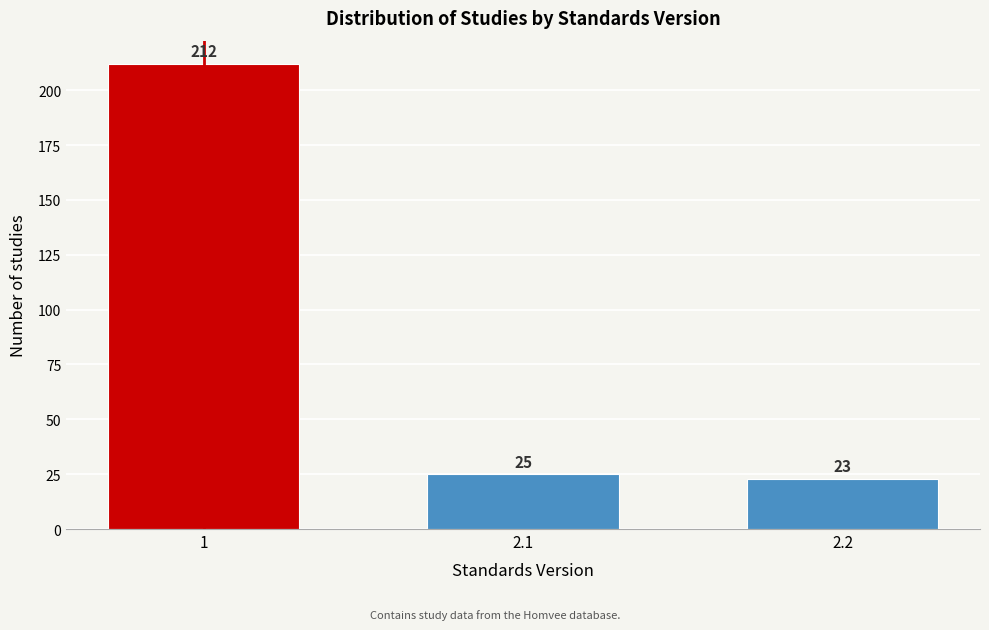

Reading left to right, extract all data points from this chart.

1=212	2.1=25	2.2=23